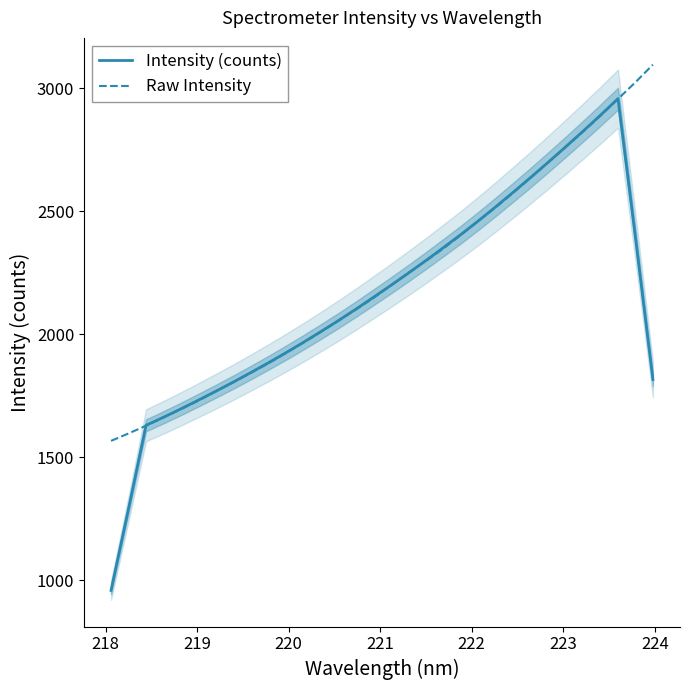

True or false: Raw Intensity and Intensity (counts) cross at least once.

True